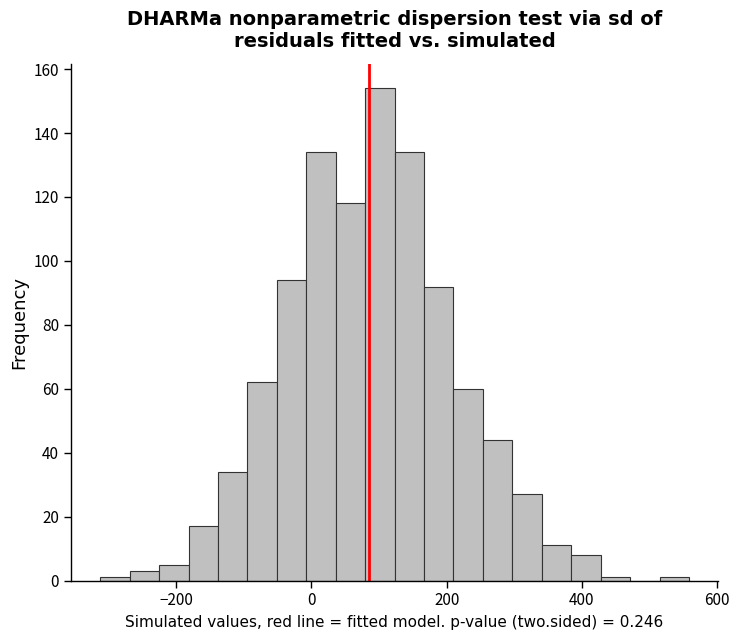

Around what value on the x-axis is the tallest bar? Give the approximate position of its centre, as read against the axis.

100